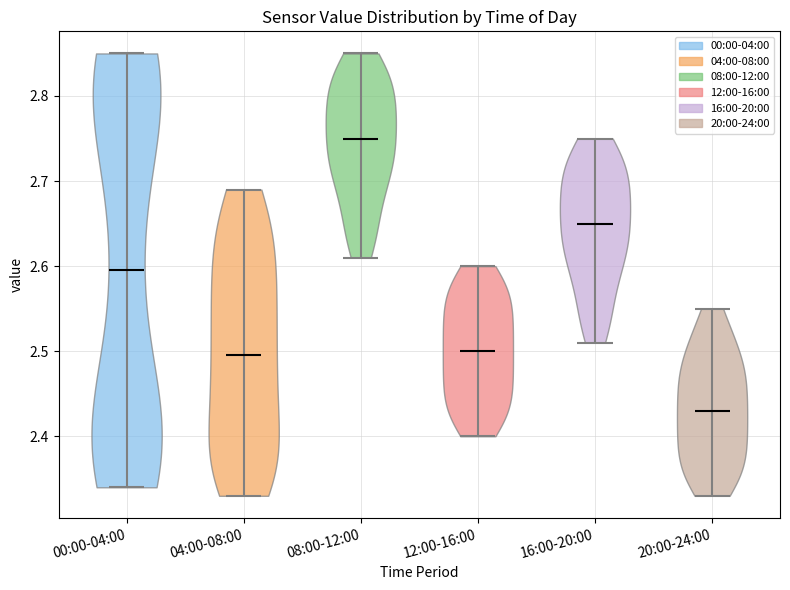

Which violin has the lowest median line?

20:00-24:00